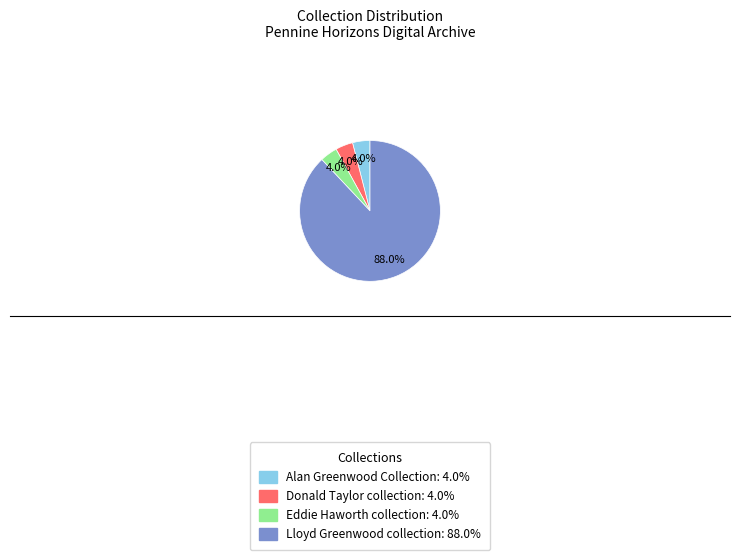

What percentage is the Alan Greenwood Collection slice, to the nearest percent?

4%